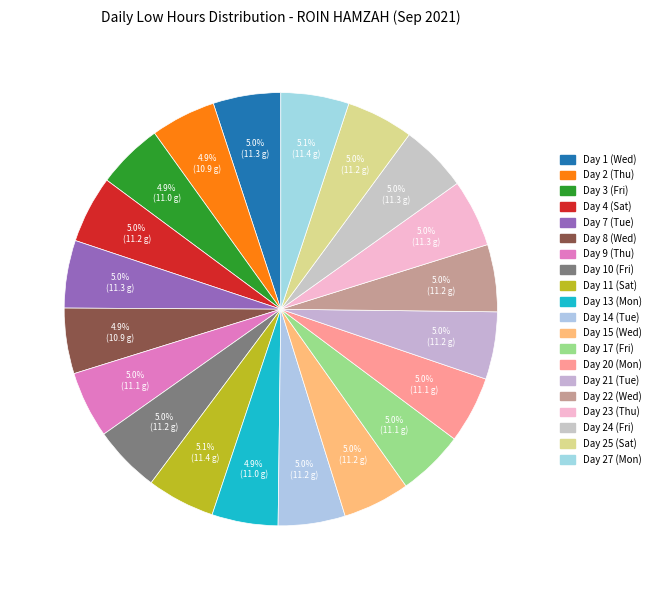

How many slices are in this pie chart?

20